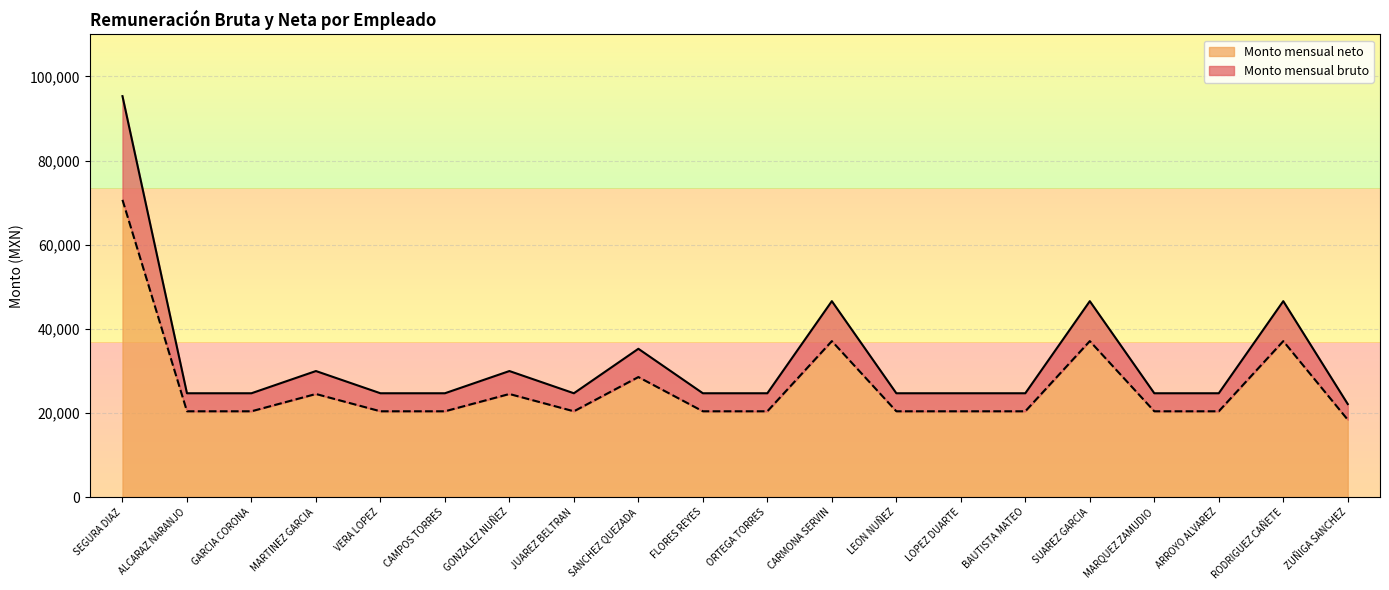

Read the Monto mensual bruto value at SANCHEZ QUEZADA.

35248